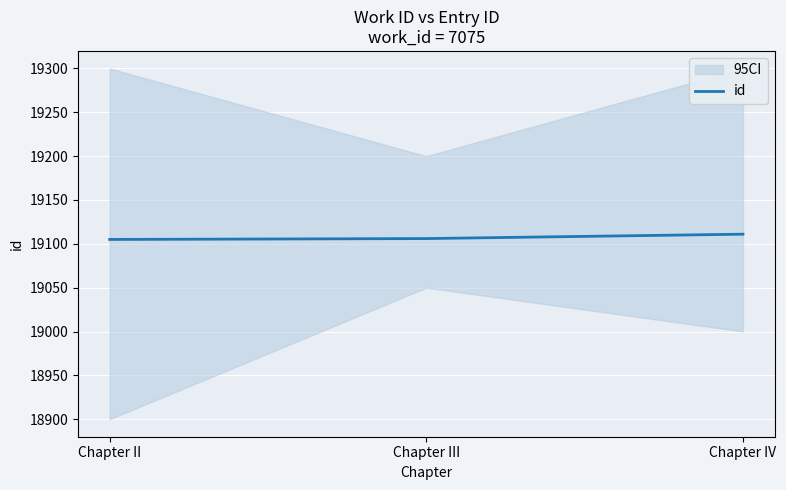

Reading left to right, transcribe all the data shown in this chart.

19105	19106	19111